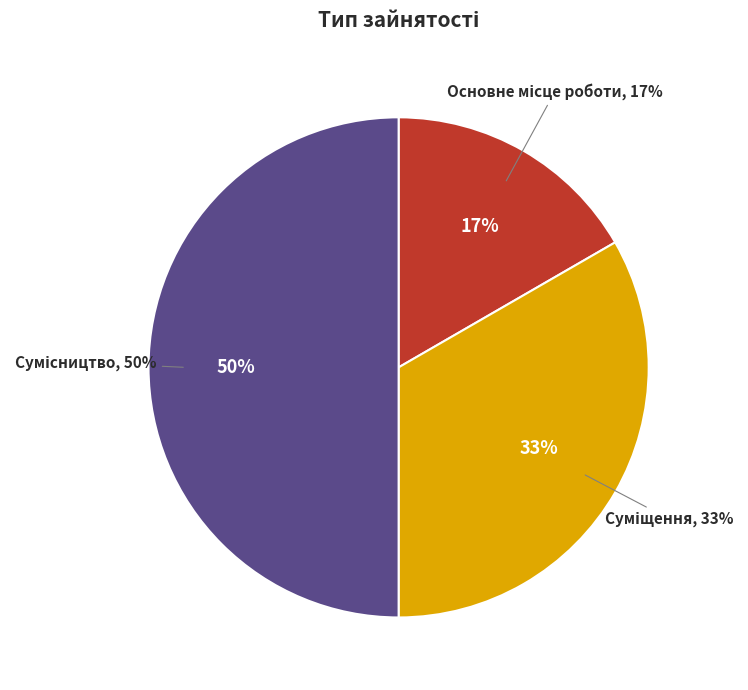

Combined, what portion of the pie is Основне місце роботи and Суміщення?

50.0%